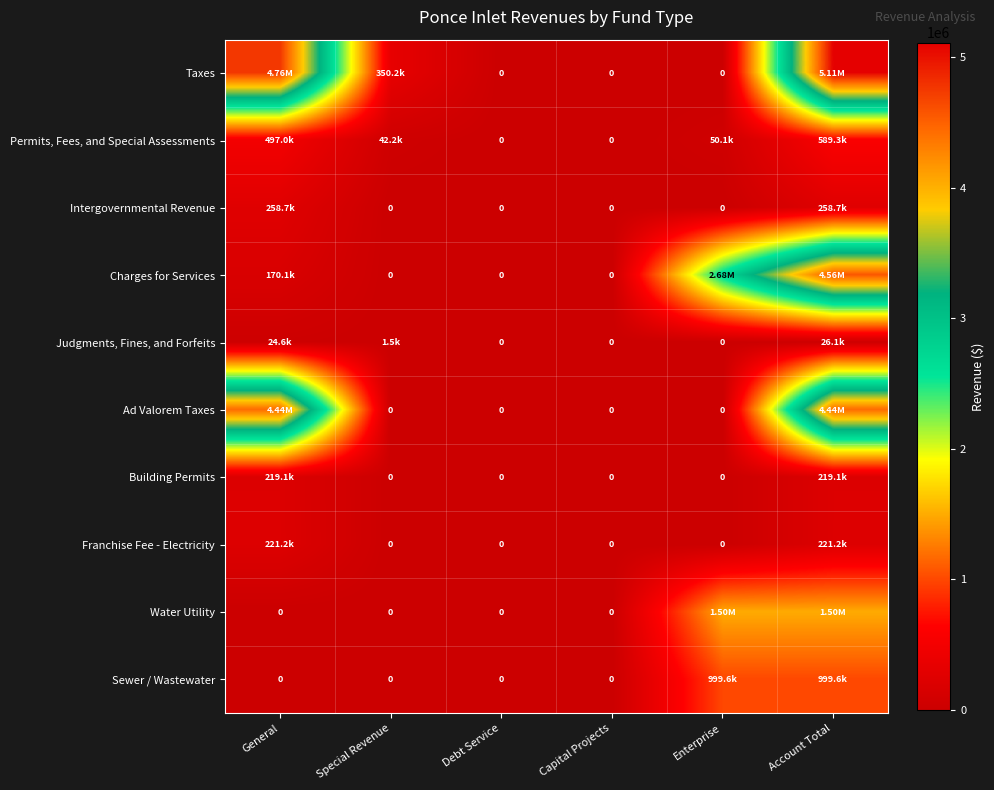

True or false: Charges for Services has a value of 1319436 at Enterprise.

False